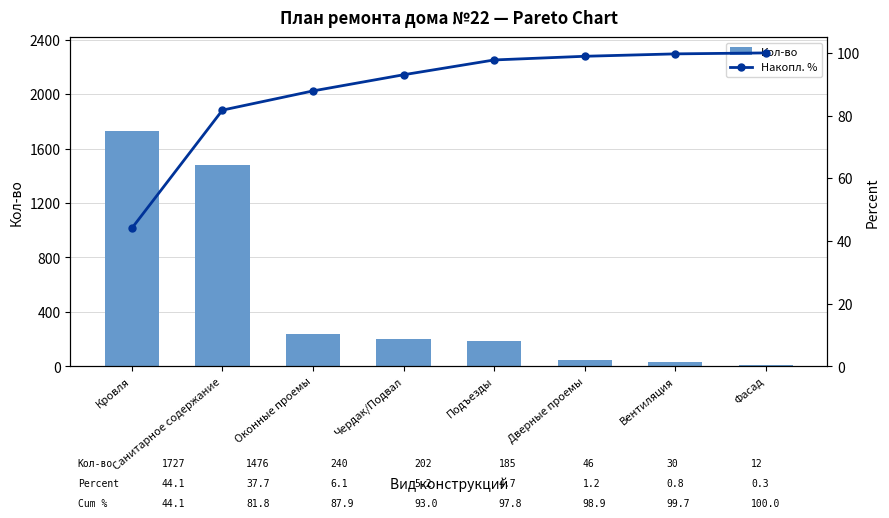

What is the maximum value shown in the chart?

1726.8